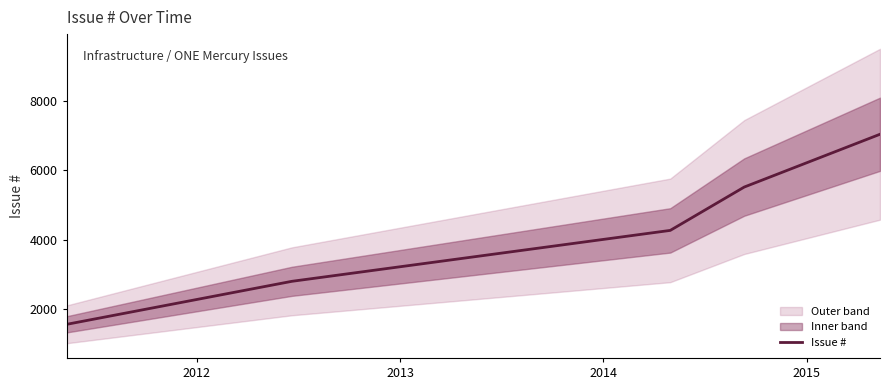

What is the label of the 2nd point from the left?

2012